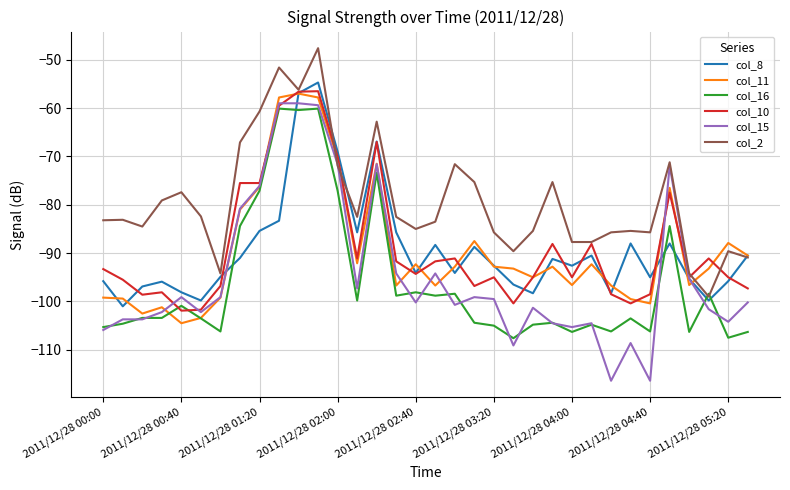

How many categories are shown in the chart?

34